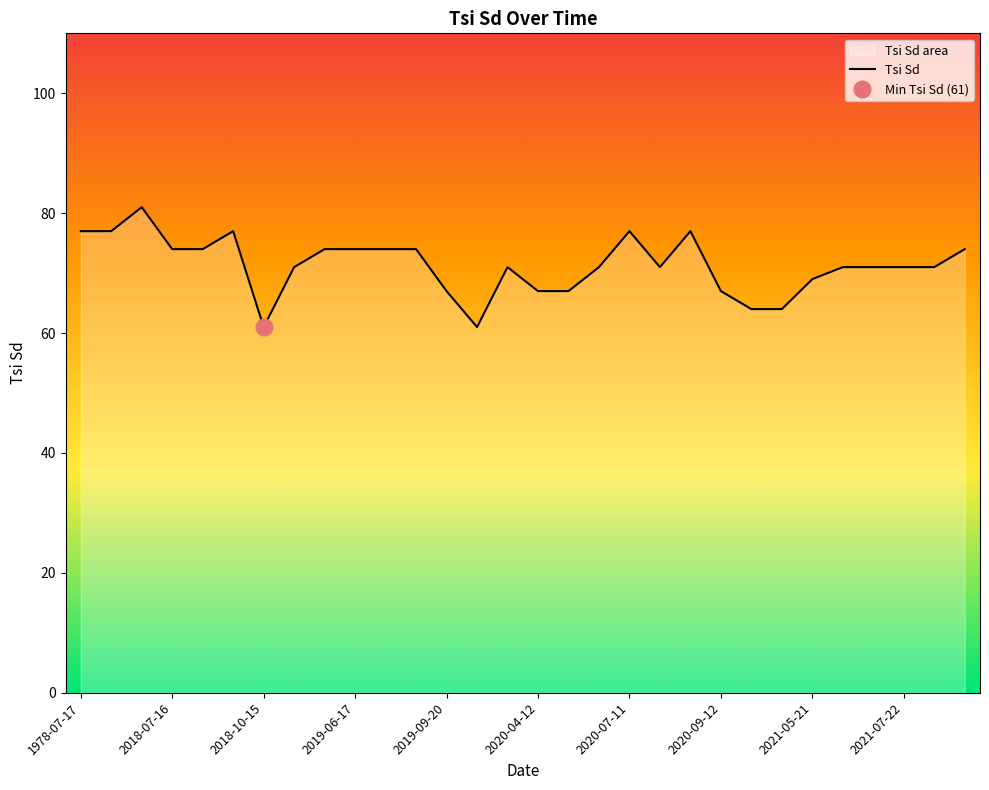

The chart shows a value of 71 at 19. True or false?

True